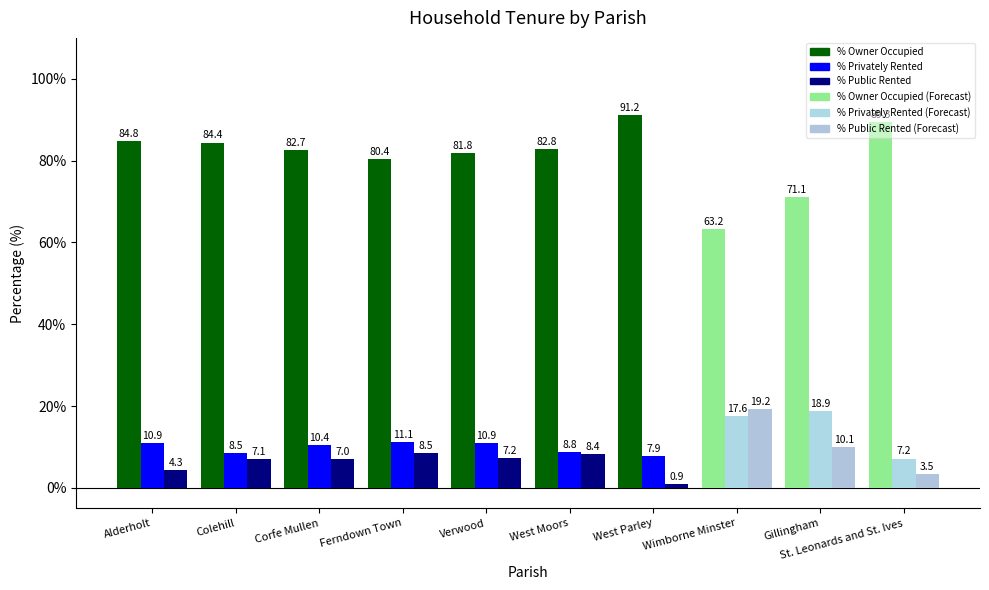

What is the label of the 5th bar from the left?

Verwood